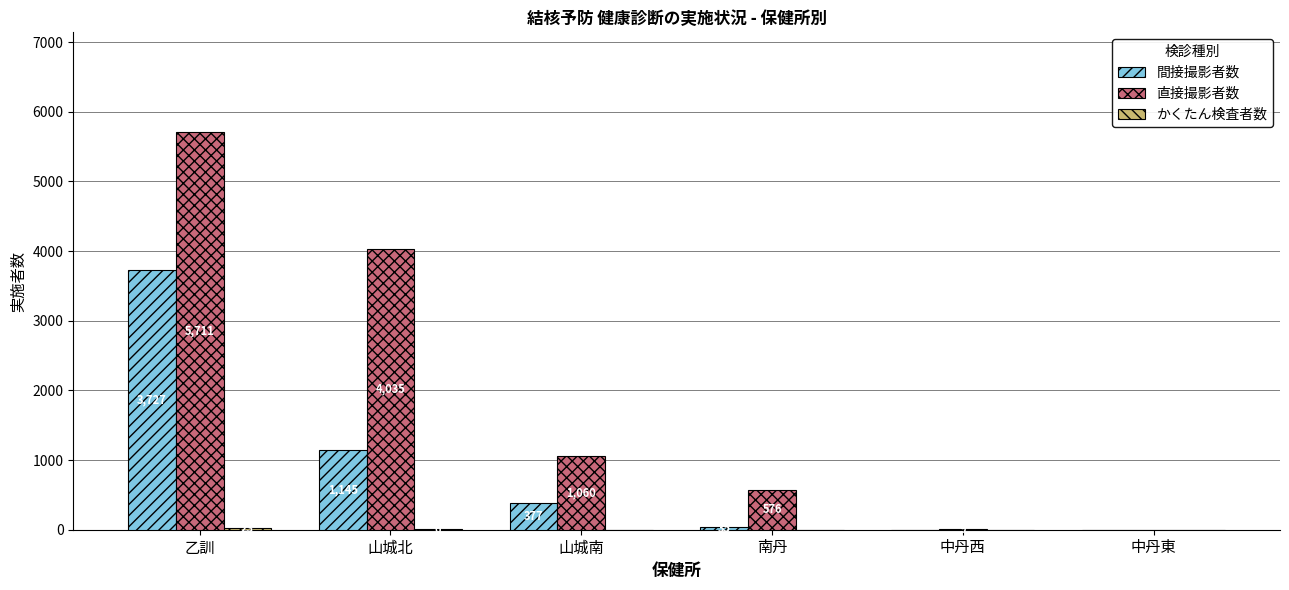

Is the value of 間接撮影者数 at 南丹 greater than the value of 直接撮影者数 at 山城南?

No